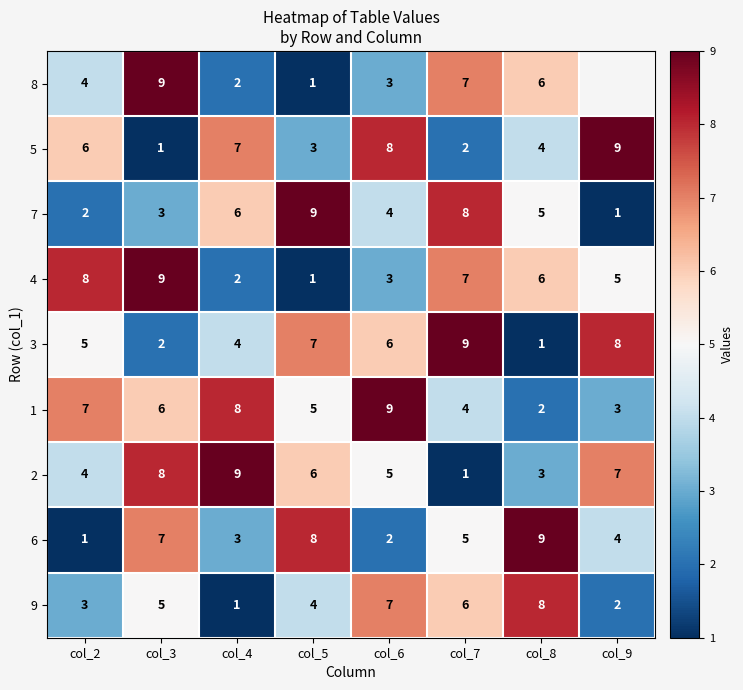

What is the sum of the 3 values at col_3 and col_9?

10